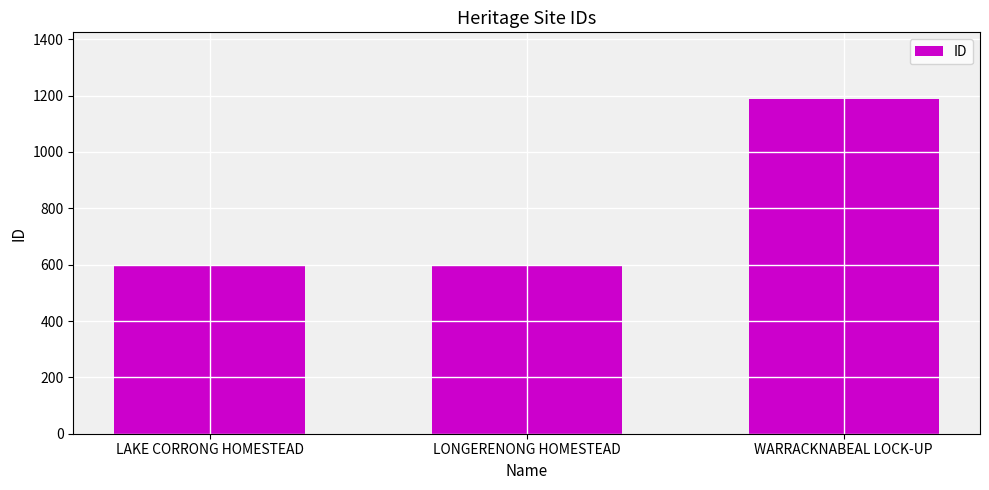

Count the number of categories in the chart.

3